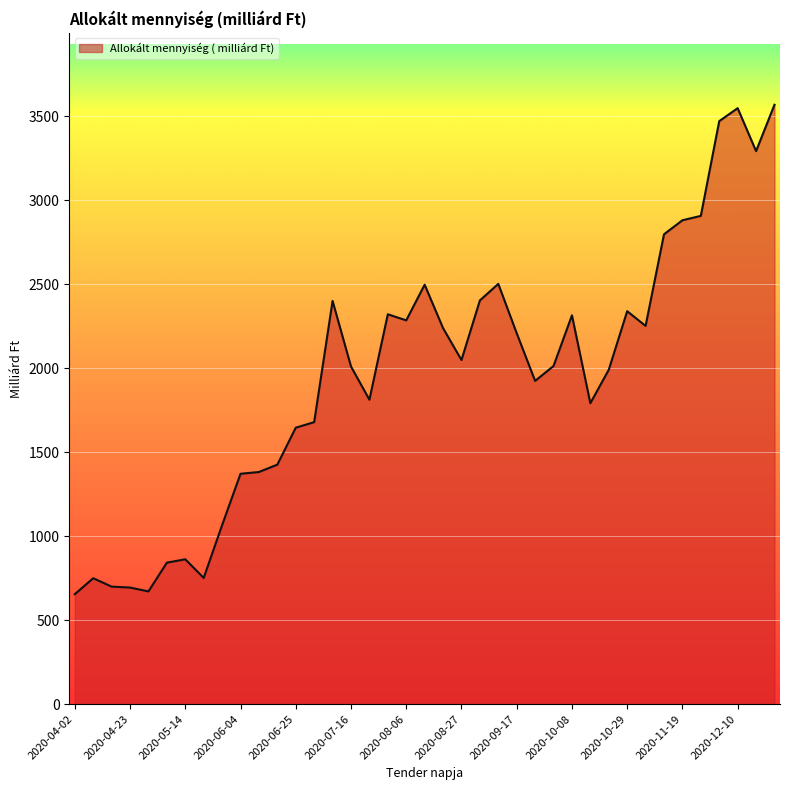

What is the smallest value displayed?

655.0